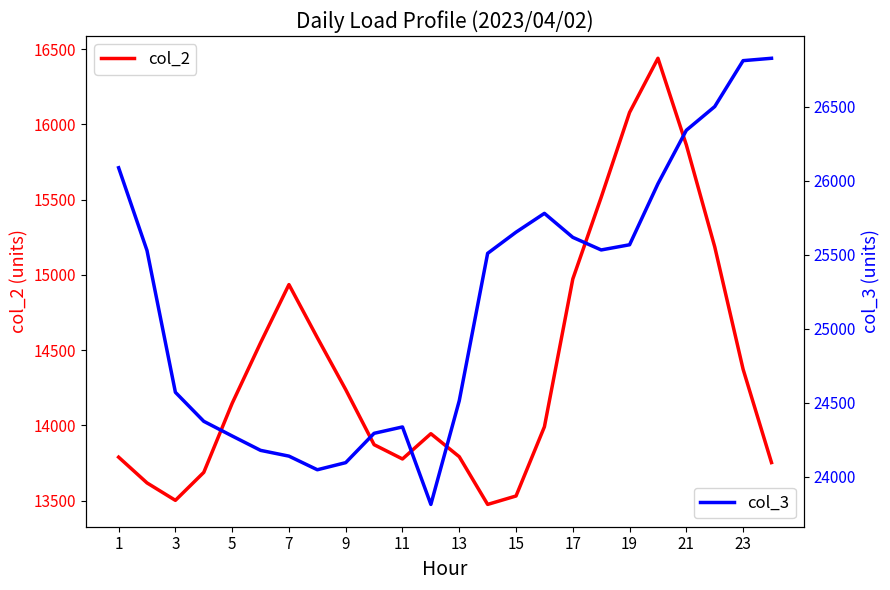

What is the minimum value shown in the chart?

13475